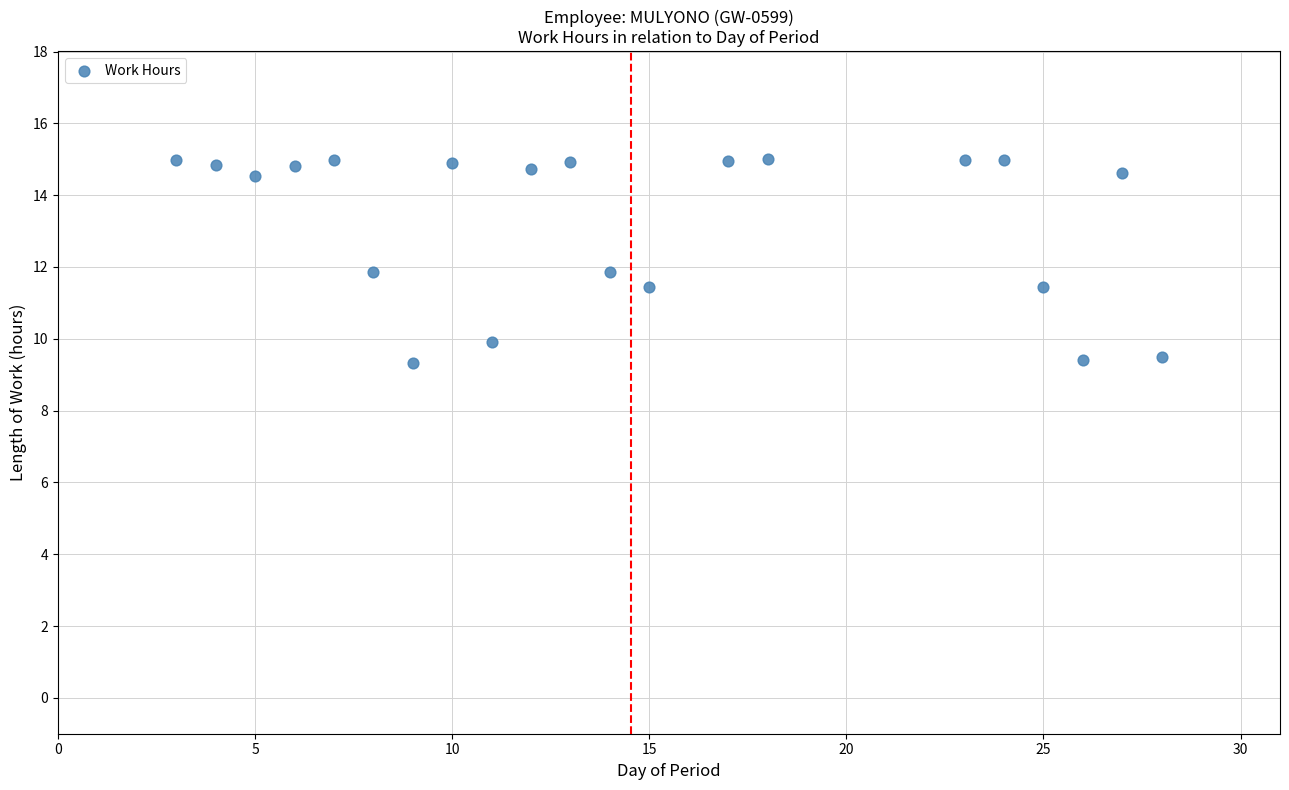

What is the range of X values (max minus min)?

25.0